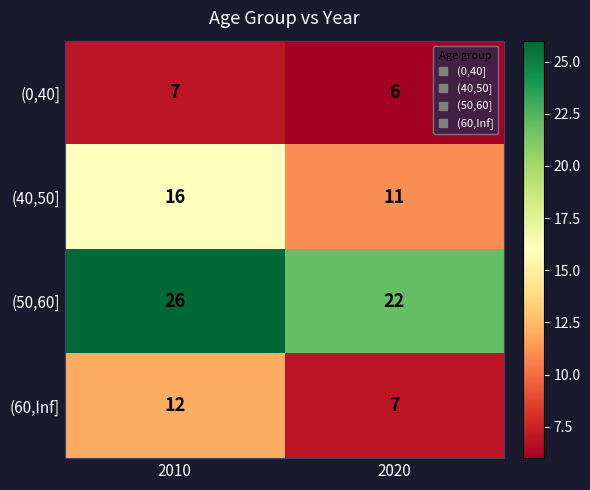

How many series are shown in this chart?

4